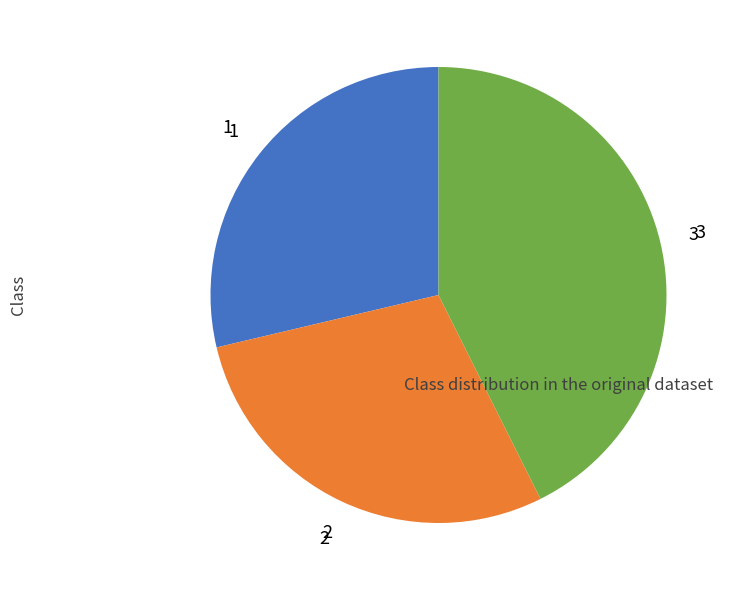

Is there a majority slice in this chart?

No